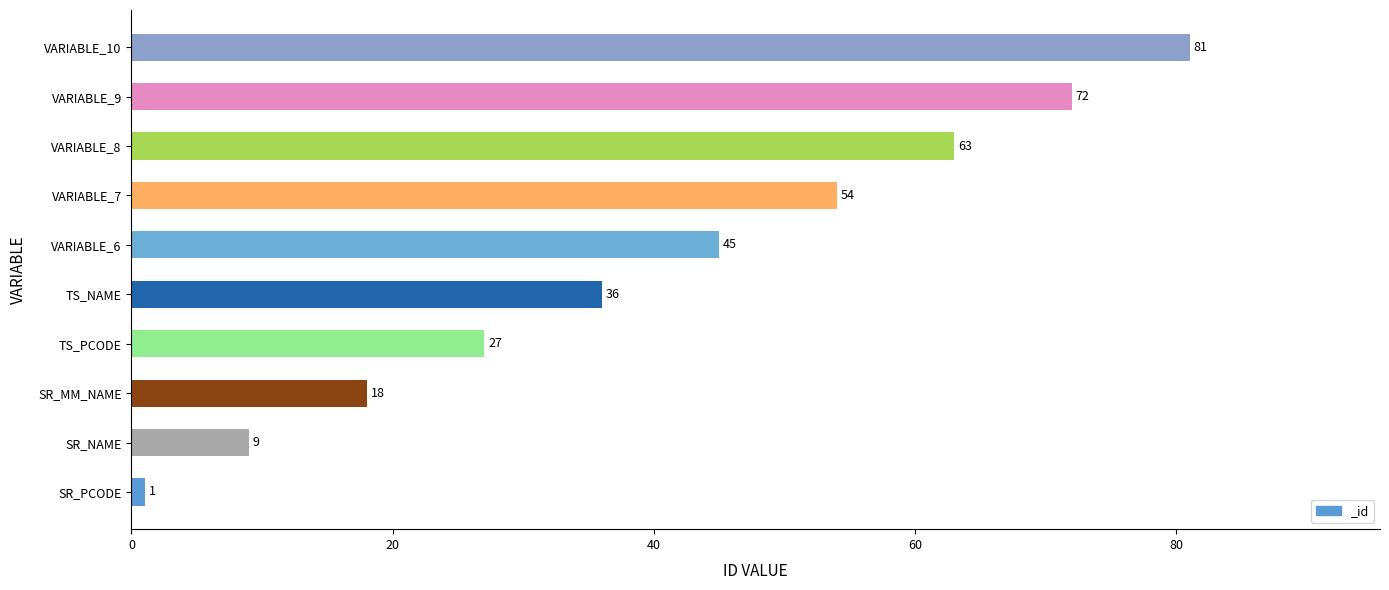

At which category does the chart reach its peak across all series?

VARIABLE_10